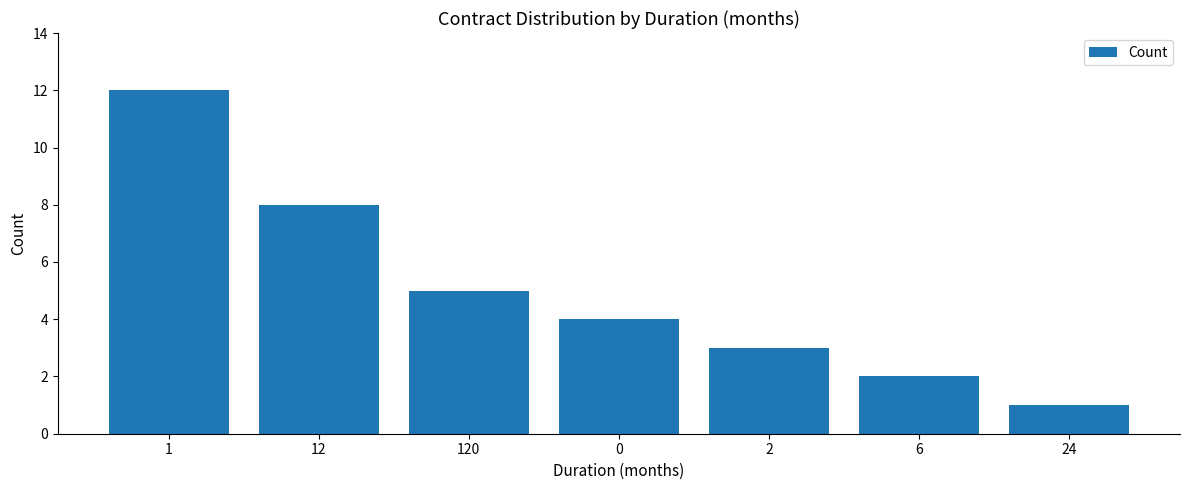

How many categories are shown in the chart?

7